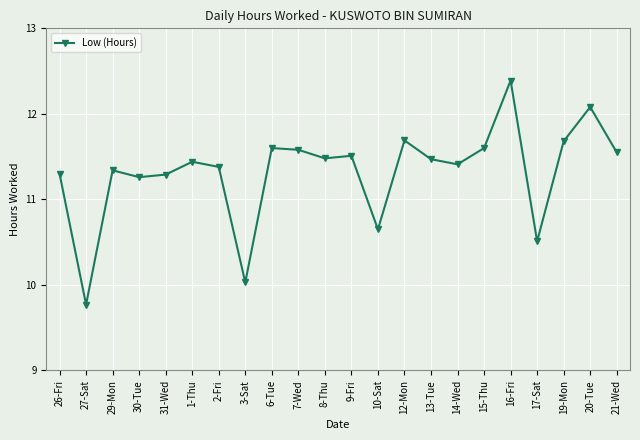

Is it true that the value at 13-Tue is 19.9?

False